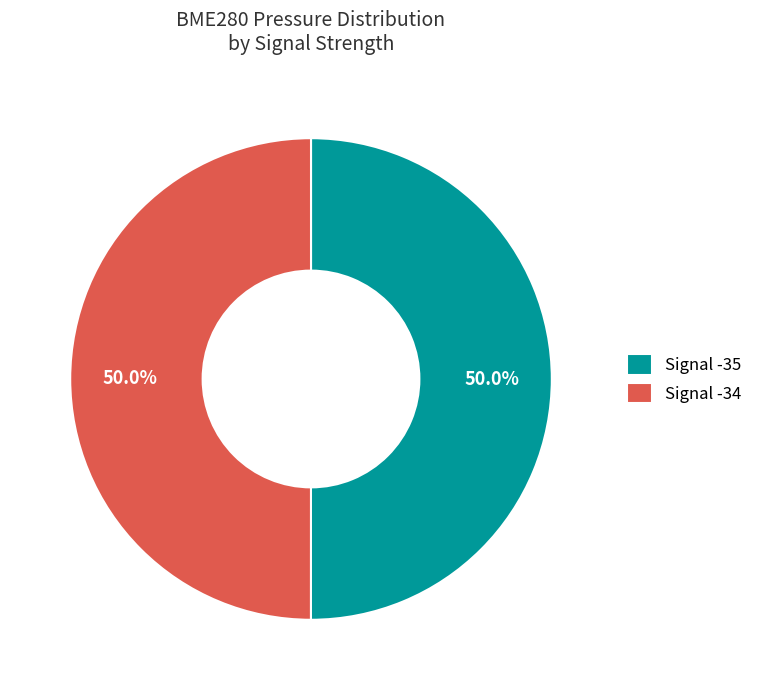

To the nearest percent, what percentage of the pie is Signal -35?

50%